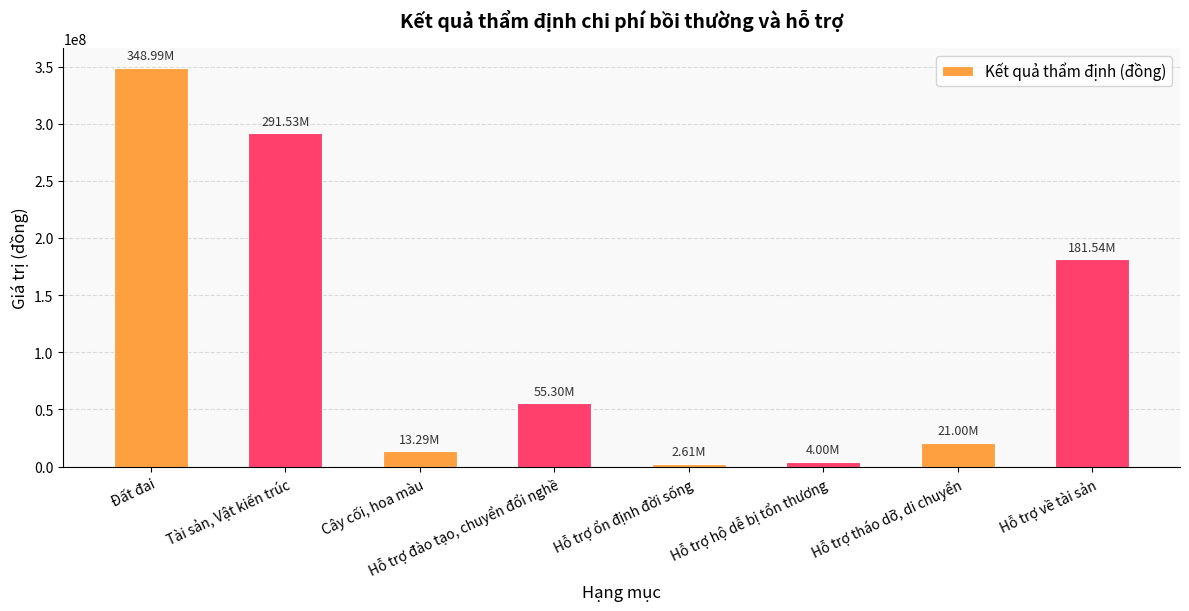

What is the difference between the values at Hỗ trợ tháo dỡ, di chuyển and Hỗ trợ đào tạo, chuyển đổi nghề?

34302000.0